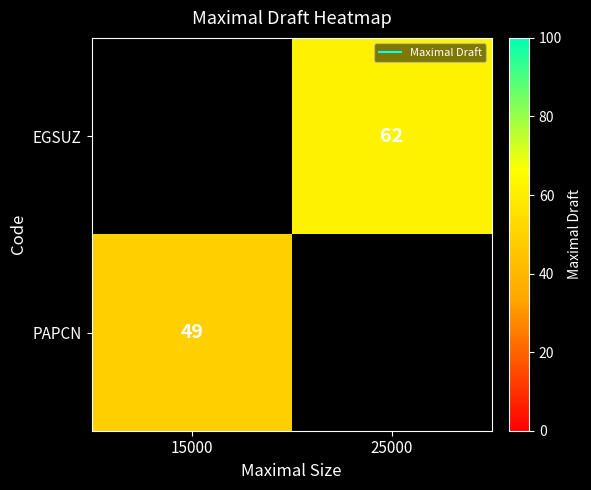

Is it true that PAPCN equals 81.9 at 15000?

False